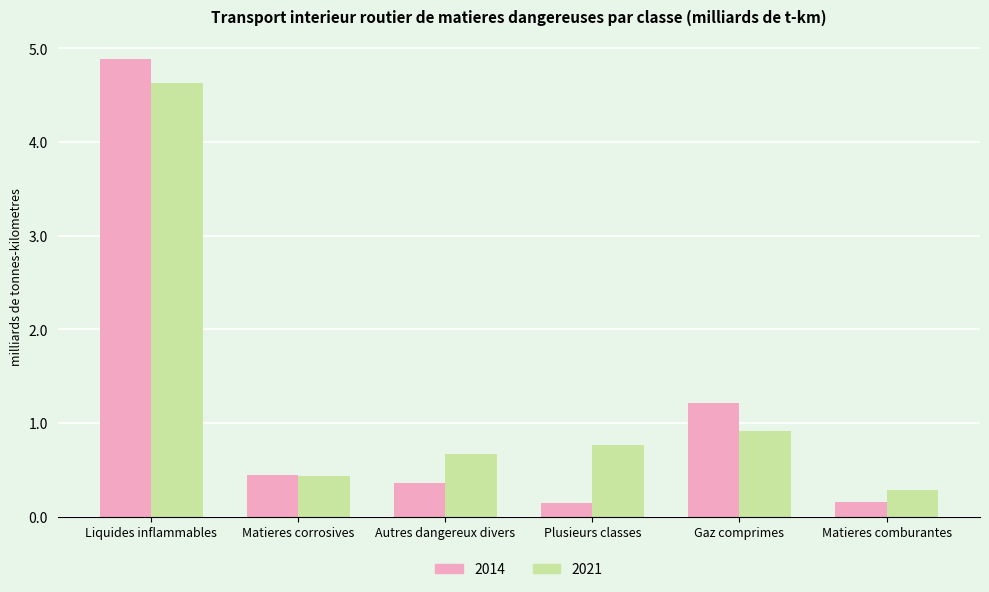

Are the bars grouped side by side (vs. stacked)?

Yes